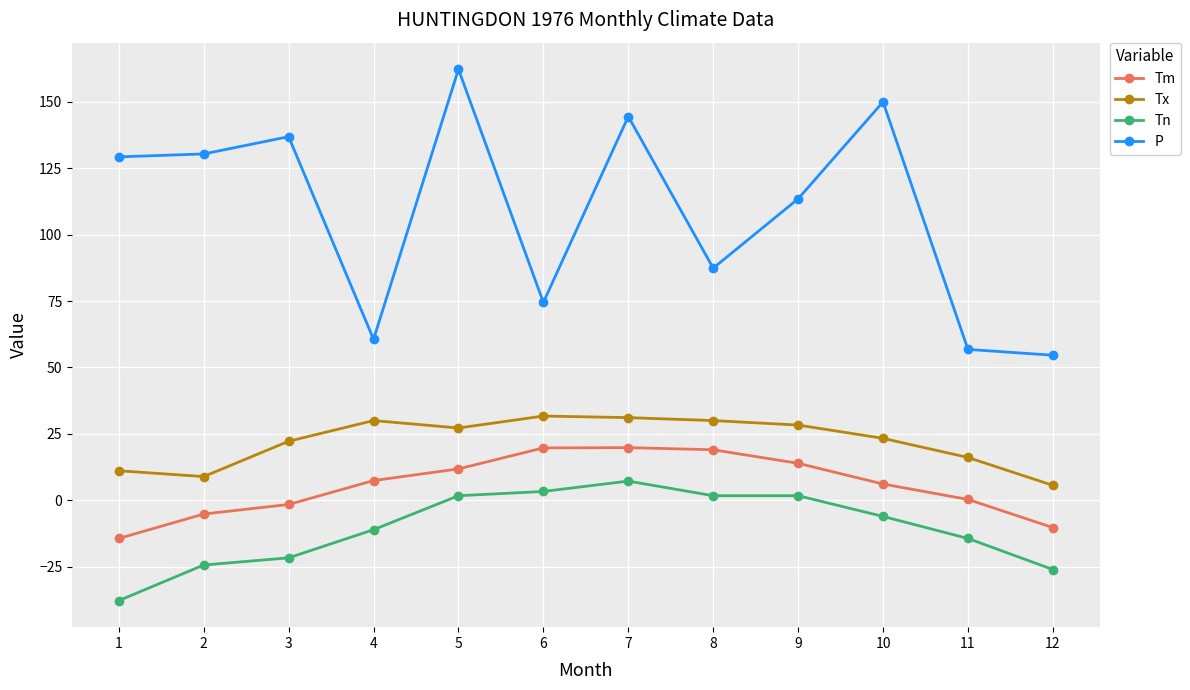

Where is Tx nearest to the value 18?

11